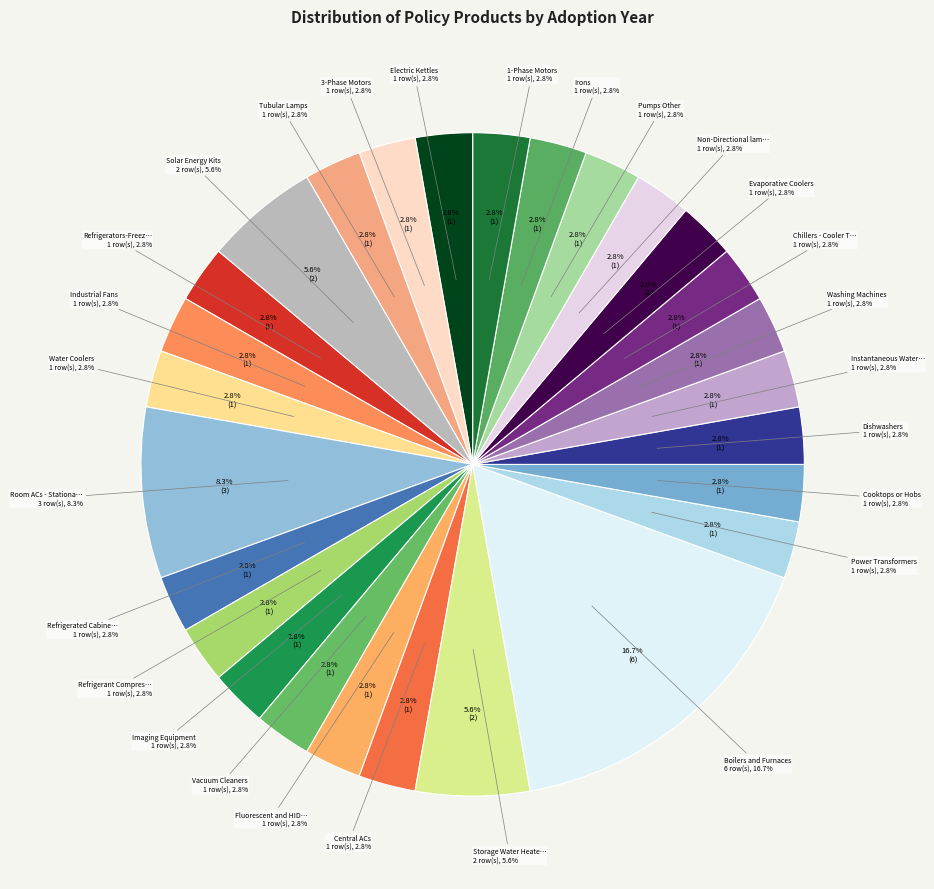

Do Imaging Equipment and Central ACs together represent more than half of the pie?

No